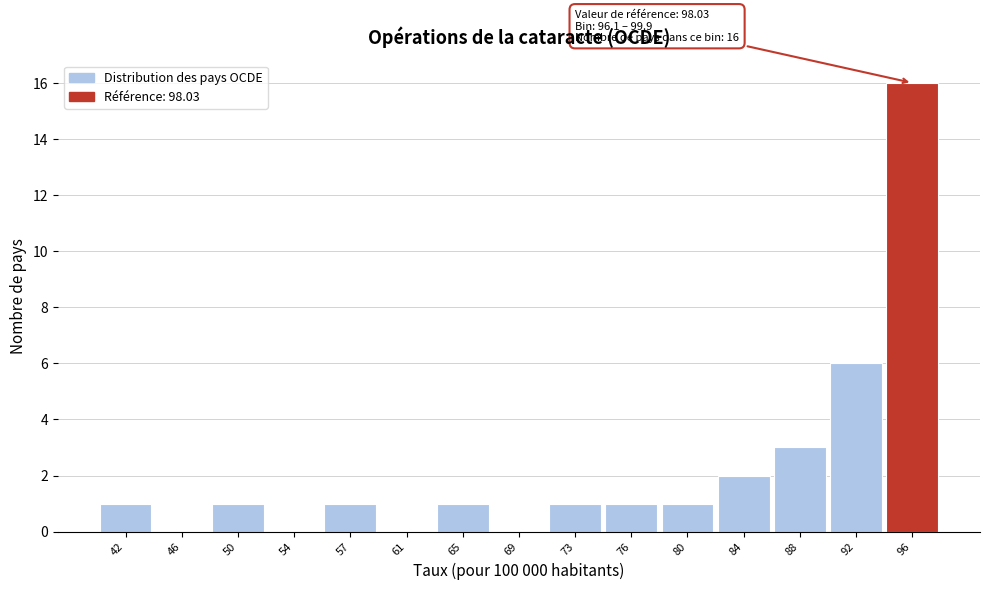

Reading left to right, what are all the values shown in this chart?

42=1	46=0	50=1	54=0	57=1	61=0	65=1	69=0	73=1	76=1	80=1	84=2	88=3	92=6	96=16